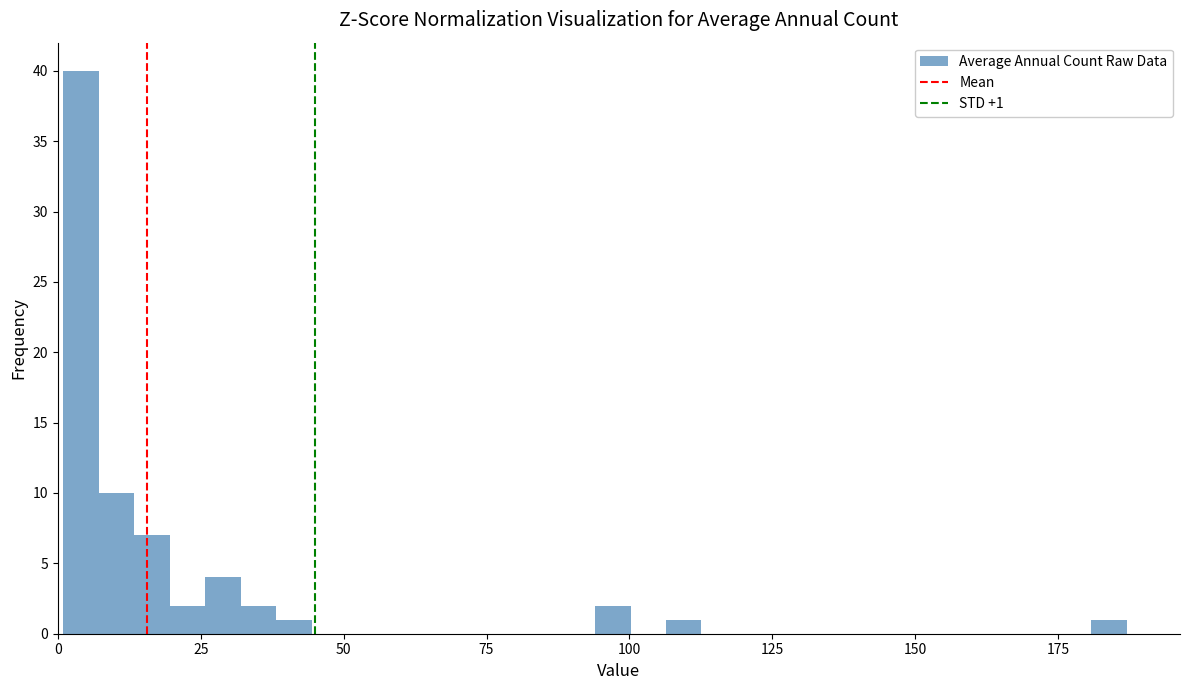

Around what value on the x-axis is the tallest bar? Give the approximate position of its centre, as read against the axis.

5